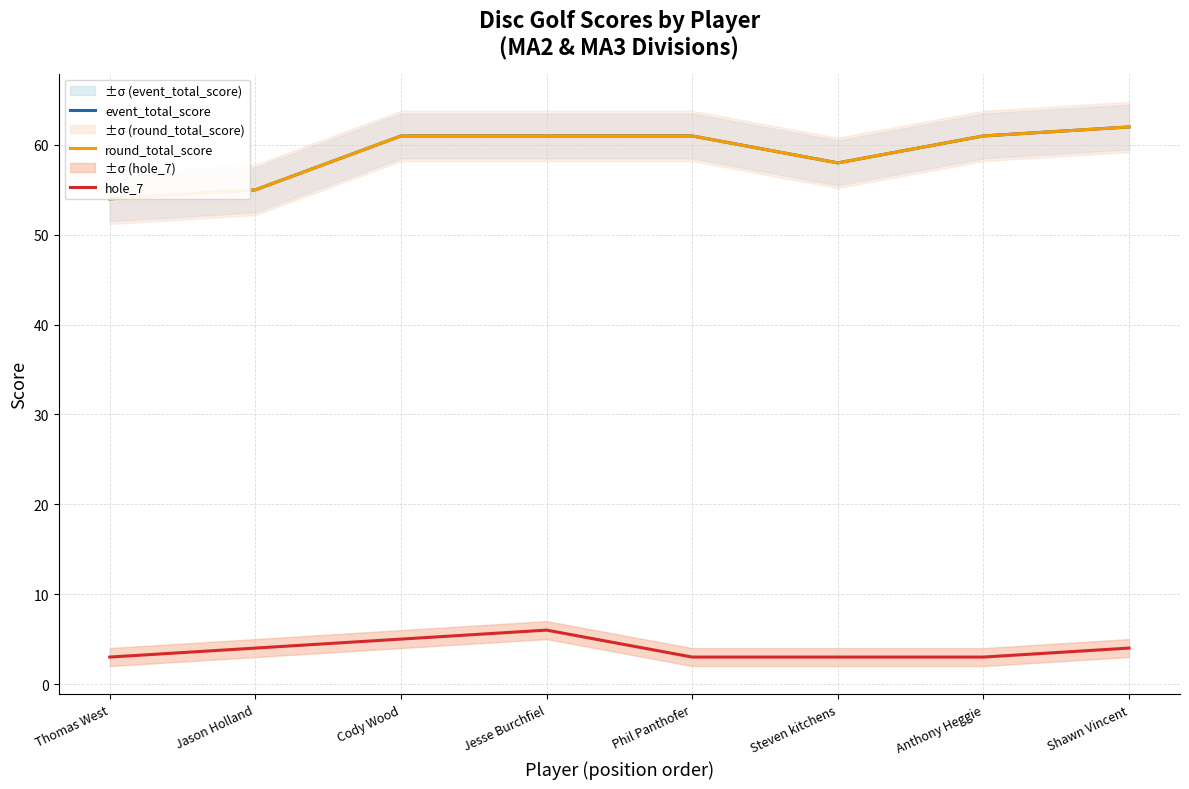

Is this an area chart (filled region under the line)?

No